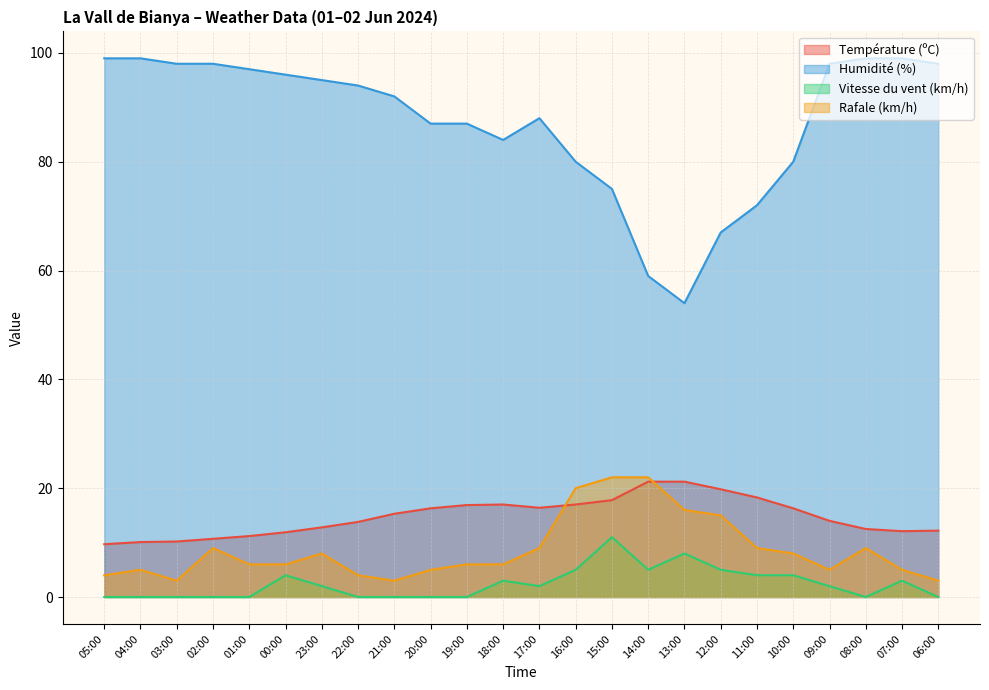

What is the difference between the maximum and minimum values in the Température (ºC) series?

11.5